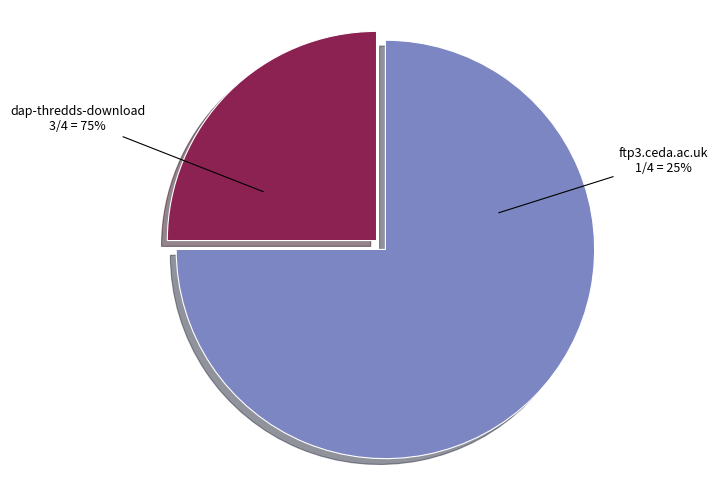

What is the change in value from dap-thredds-download to ftp3.ceda.ac.uk?

-2